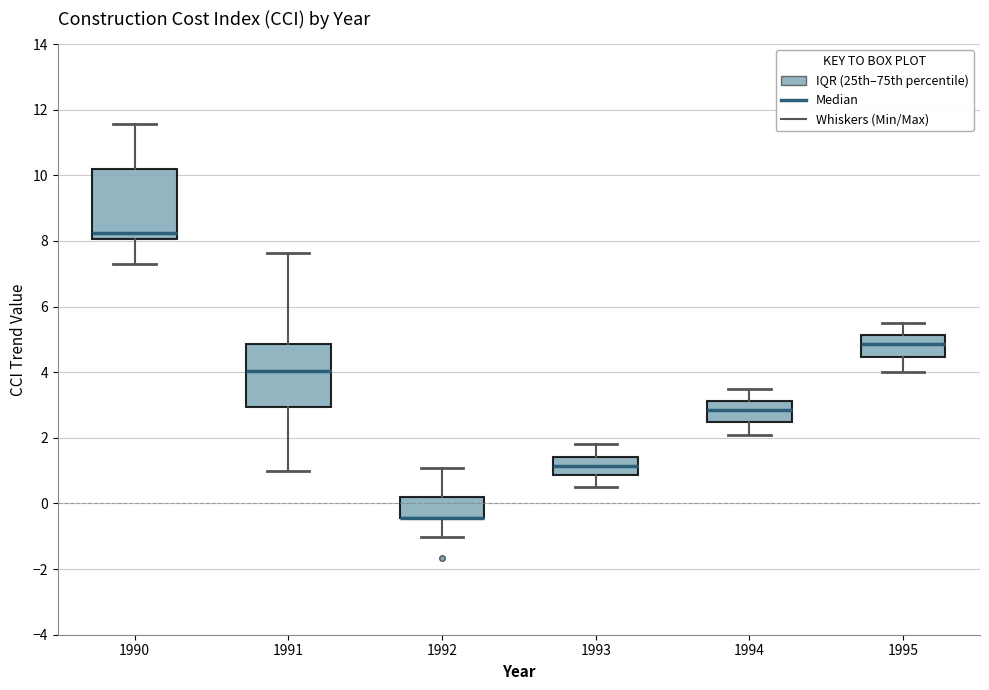

Reading left to right, transcribe this box plot: for each box, give where its median line is, the range the box spans, and where its two whiskers end, as read against the y-axis. The values are not printed on the chart, so give them approximately, as read against the axis.

1990: median 8.2, box 8.0 to 10.2, whiskers 7.4 to 11.6
1991: median 4.0, box 3.0 to 4.8, whiskers 1.0 to 7.6
1992: median -0.4 (drawn on the box's lower edge), box -0.4 to 0.2, whiskers -1.0 to 1.0
1993: median 1.2, box 0.8 to 1.4, whiskers 0.6 to 1.8
1994: median 2.8, box 2.4 to 3.2, whiskers 2.2 to 3.6
1995: median 4.8, box 4.4 to 5.2, whiskers 4.0 to 5.6